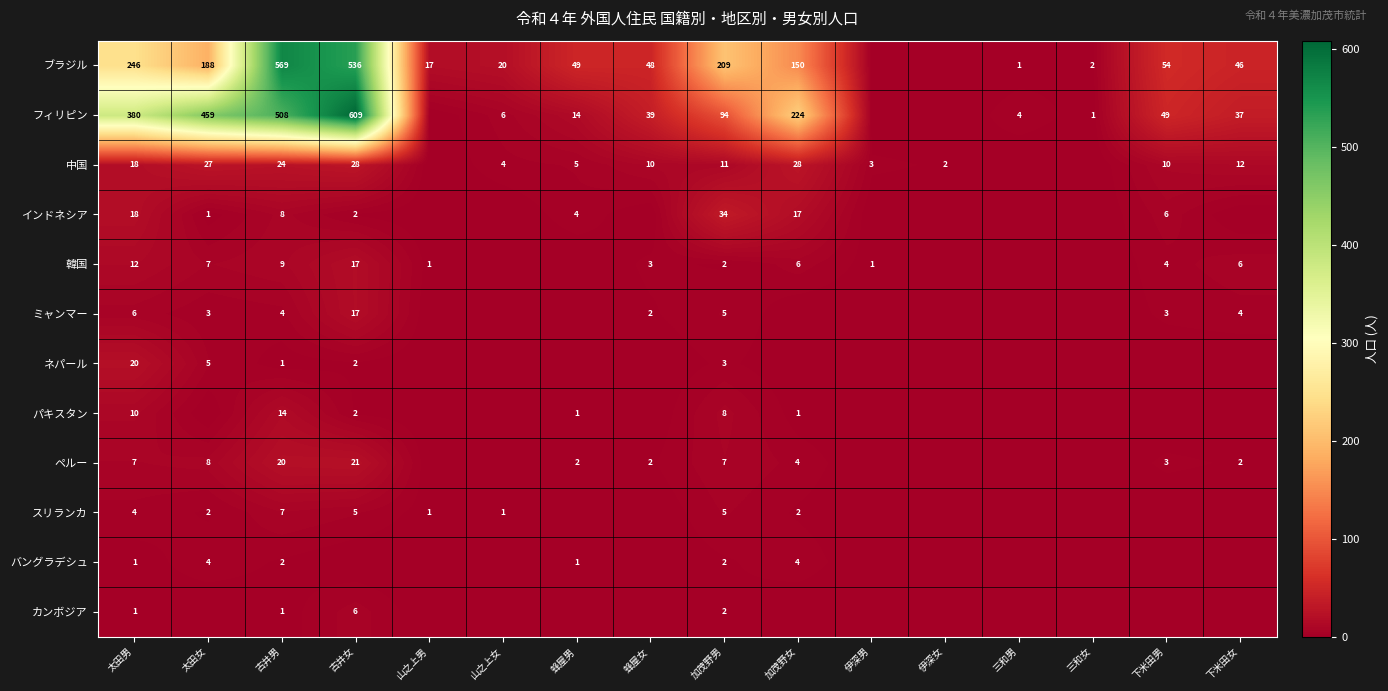

What is the difference between the ブラジル values at 下米田女 and 古井女?

490